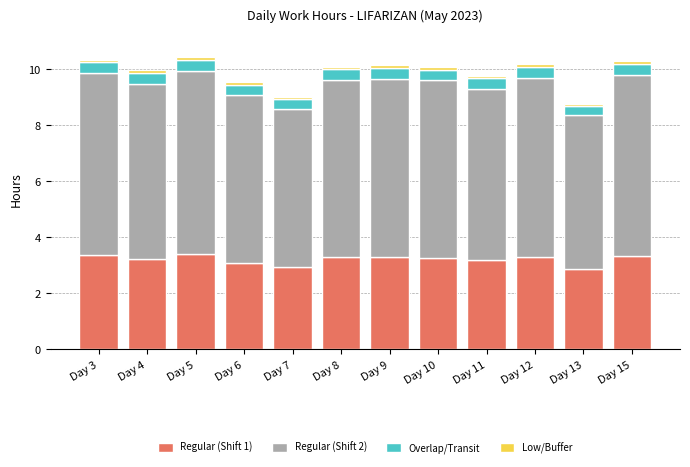

What is the lowest value of the Regular (Shift 1) series?

2.9